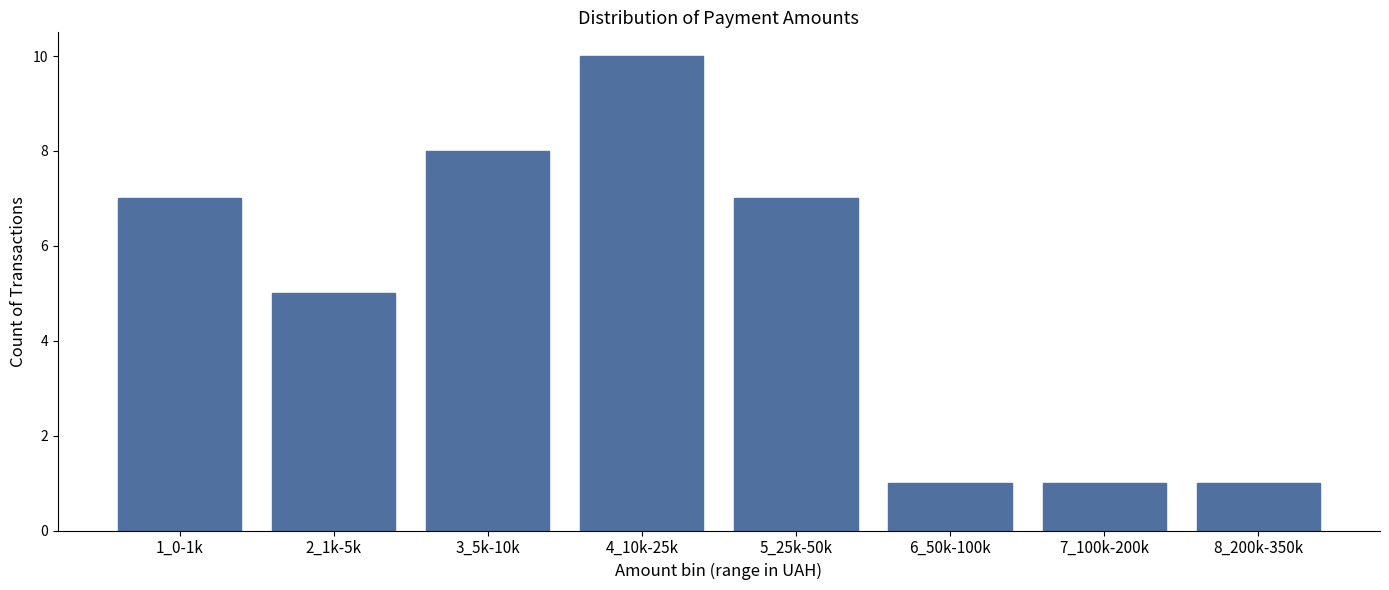

Reading left to right, list all the values displayed in this chart.

1_0-1k=7	2_1k-5k=5	3_5k-10k=8	4_10k-25k=10	5_25k-50k=7	6_50k-100k=1	7_100k-200k=1	8_200k-350k=1